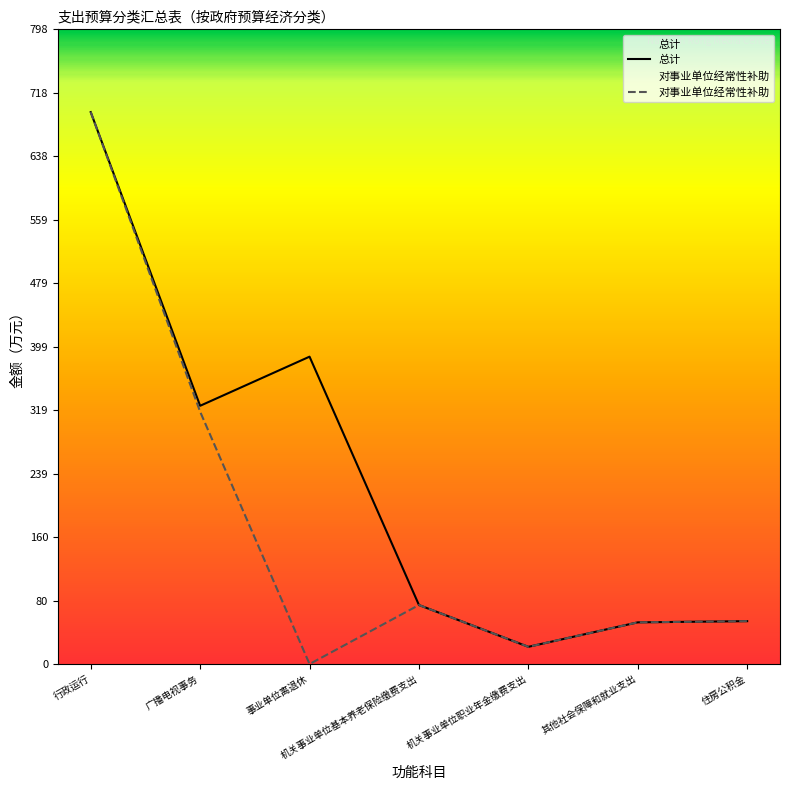

What is the label of the 7th point from the left?

住房公积金